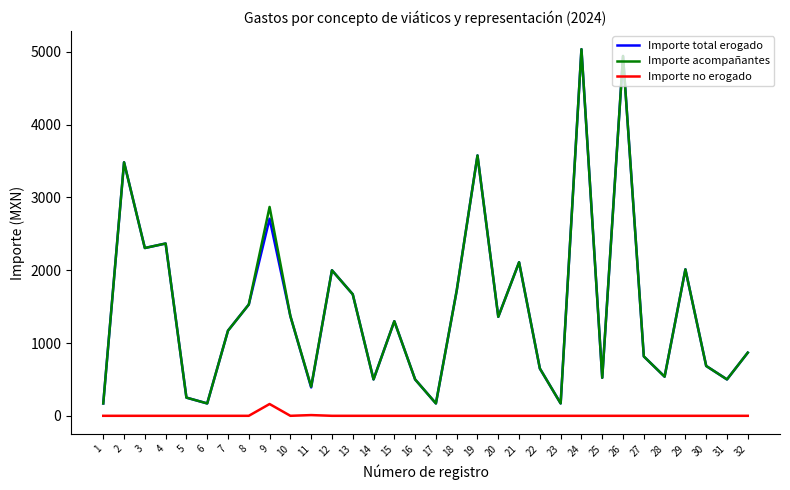

Is it true that Importe no erogado equals 0.0 at 17?

True